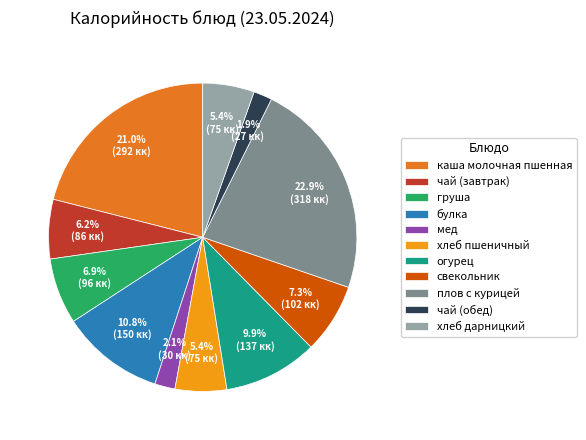

Which slice is the largest?

плов с курицей